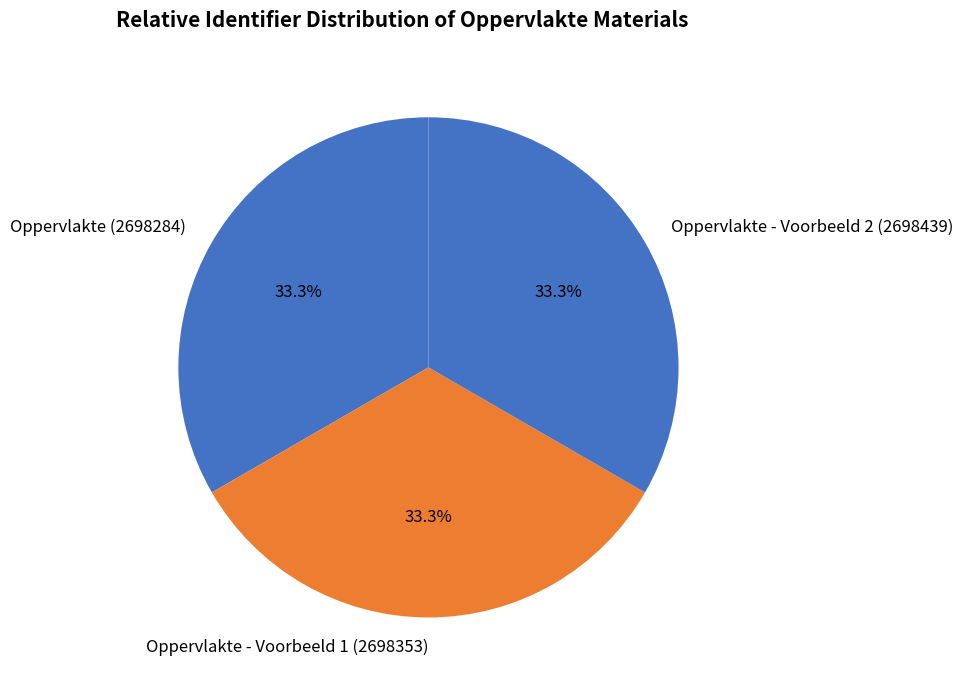

Is Oppervlakte - Voorbeeld 1 (2698353) the majority of the pie?

No